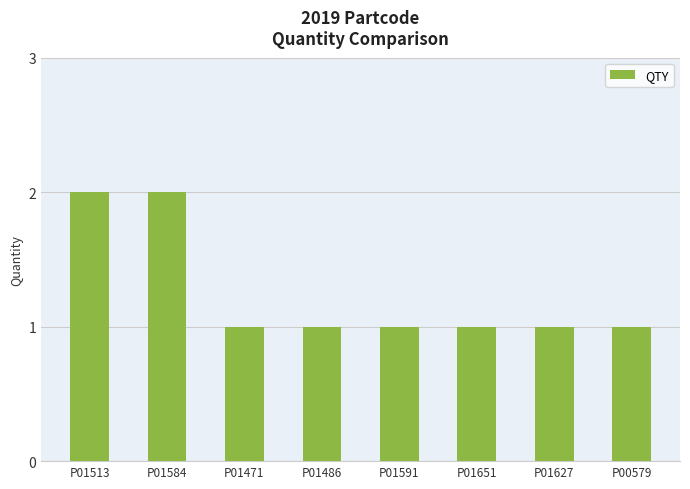

The chart shows a value of 1 at P01627. True or false?

True